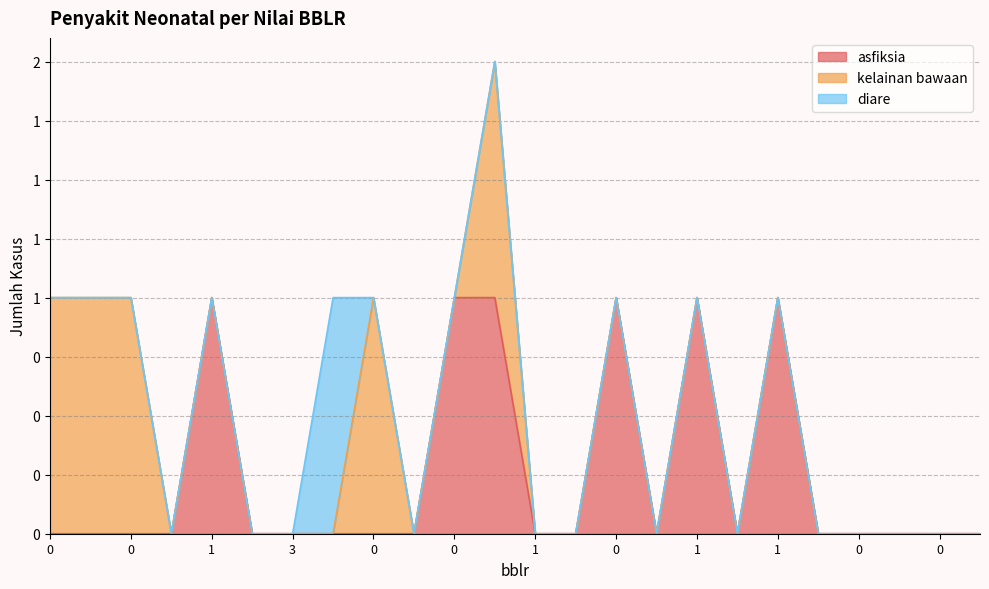

What are all the series names shown in the legend?

asfiksia, kelainan bawaan, diare